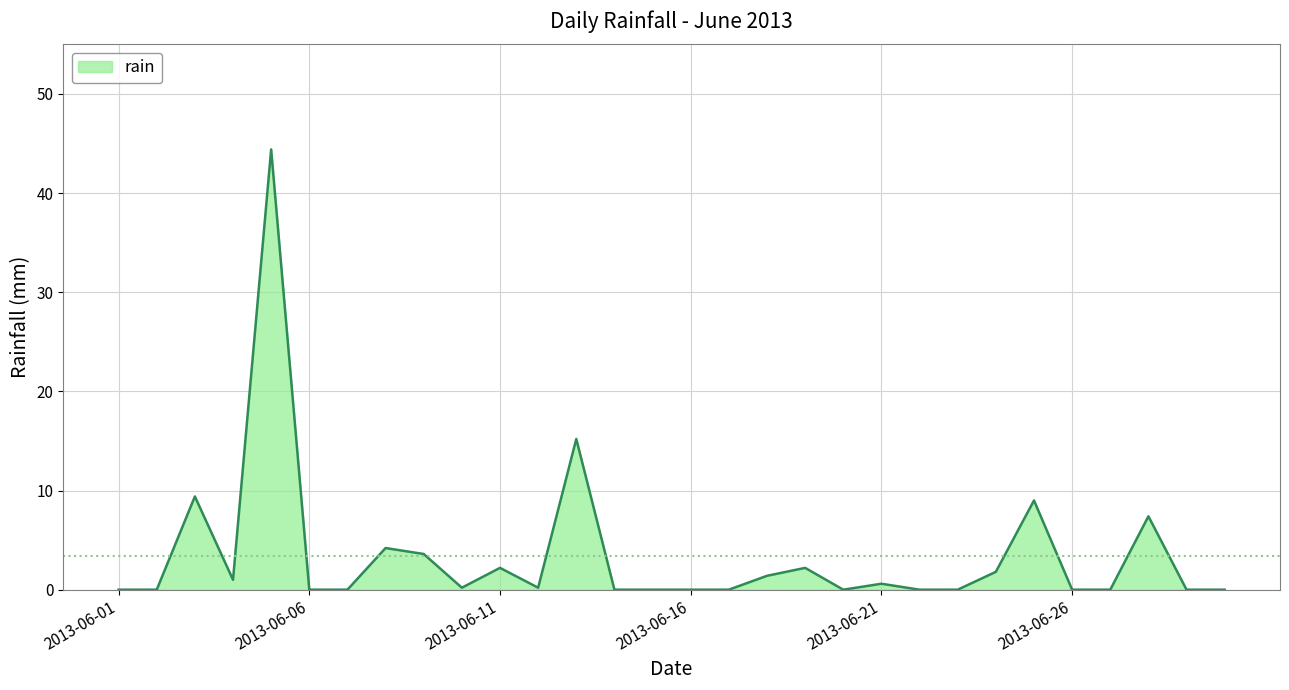

What is the difference between the maximum and minimum values?

44.4